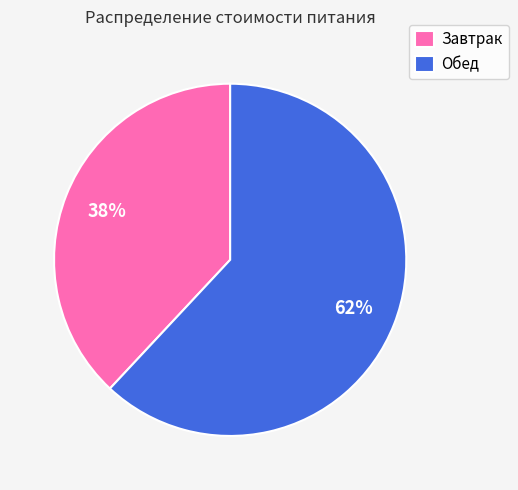

To the nearest percent, what is the combined percentage of Обед and Завтрак?

100%